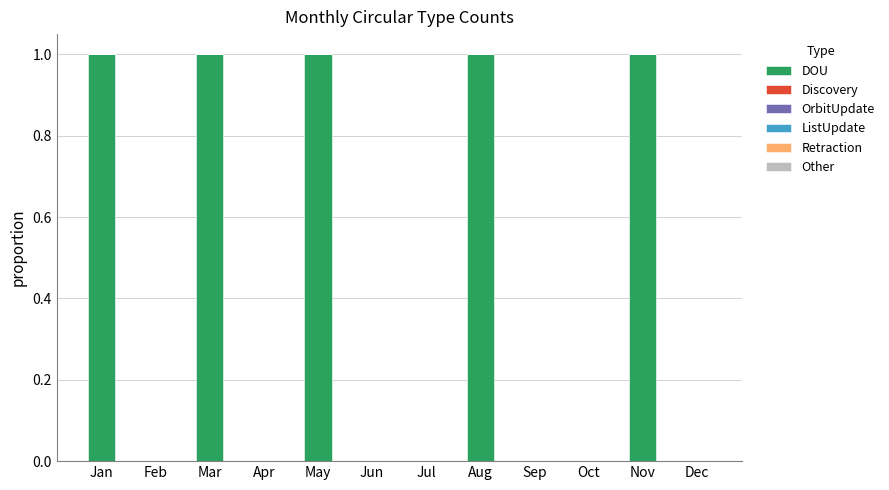

Are the bars horizontal?

No